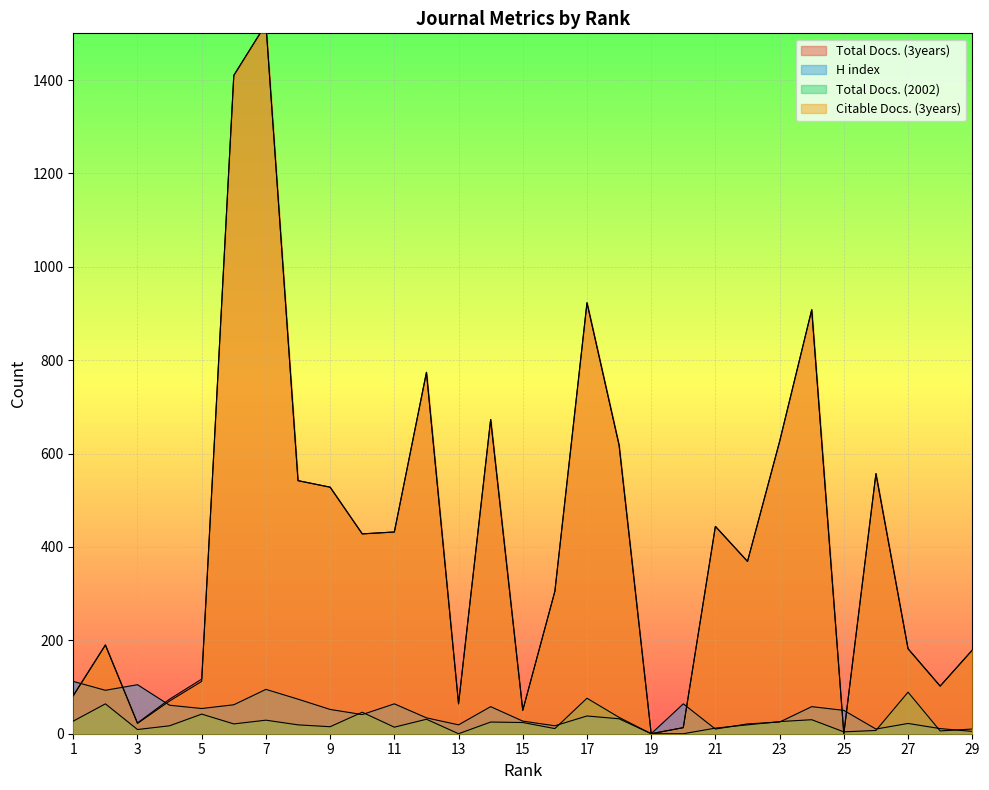

How many intersections are there between H index and Total Docs. (3years)?

6